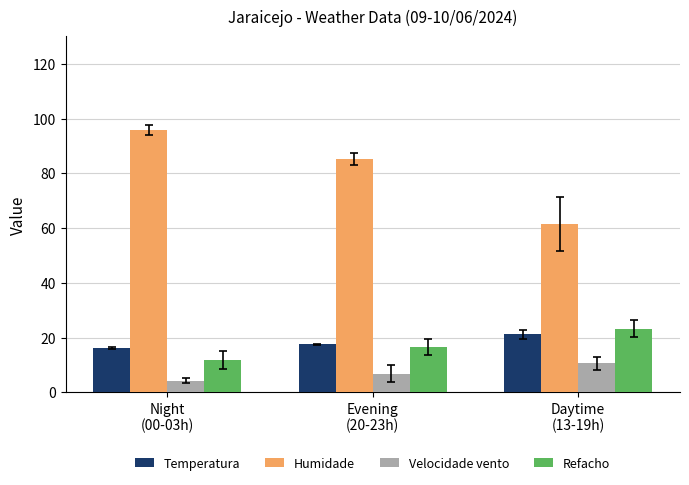

Which series has the largest range (max minus min)?

Humidade